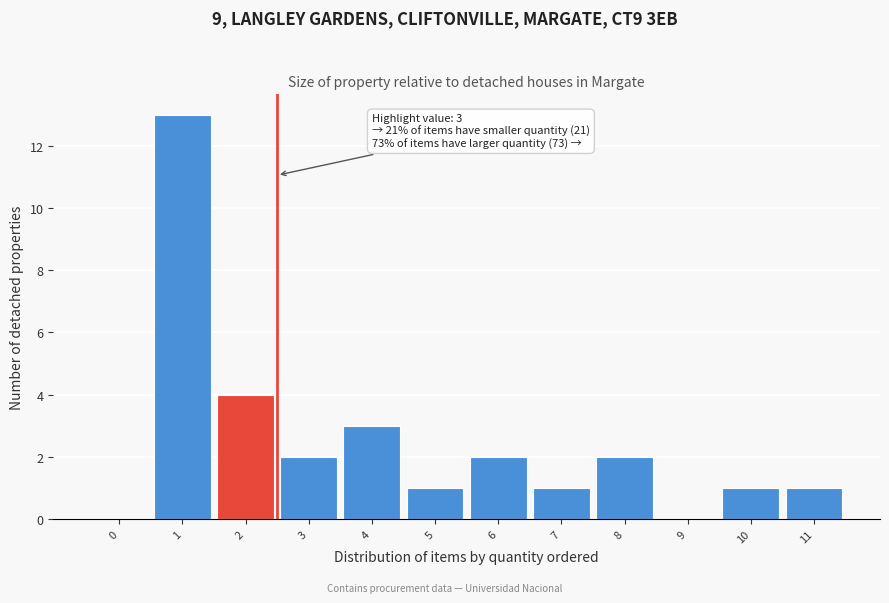

Reading right to left, what are all the values shown in this chart?

11=1	10=1	9=0	8=2	7=1	6=2	5=1	4=3	3=2	2=4	1=13	0=0